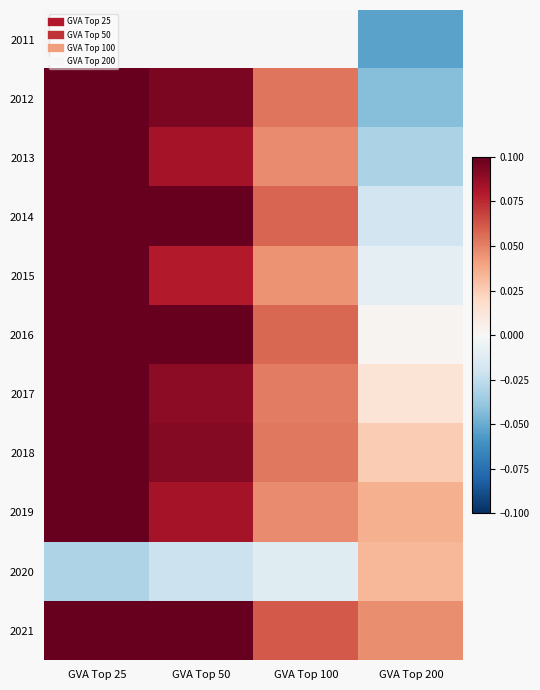

Reading left to right, what are all the values shown in this chart?

2011: GVA Top 25=0.0	GVA Top 50=0.0	GVA Top 100=0.0	GVA Top 200=-0.1
2012: GVA Top 25=0.1	GVA Top 50=0.1	GVA Top 100=0.1	GVA Top 200=-0.0
2013: GVA Top 25=0.1	GVA Top 50=0.1	GVA Top 100=0.0	GVA Top 200=-0.0
2014: GVA Top 25=0.1	GVA Top 50=0.1	GVA Top 100=0.1	GVA Top 200=-0.0
2015: GVA Top 25=0.1	GVA Top 50=0.1	GVA Top 100=0.0	GVA Top 200=-0.0
2016: GVA Top 25=0.1	GVA Top 50=0.1	GVA Top 100=0.1	GVA Top 200=0.0
2017: GVA Top 25=0.1	GVA Top 50=0.1	GVA Top 100=0.1	GVA Top 200=0.0
2018: GVA Top 25=0.1	GVA Top 50=0.1	GVA Top 100=0.1	GVA Top 200=0.0
2019: GVA Top 25=0.1	GVA Top 50=0.1	GVA Top 100=0.0	GVA Top 200=0.0
2020: GVA Top 25=-0.0	GVA Top 50=-0.0	GVA Top 100=-0.0	GVA Top 200=0.0
2021: GVA Top 25=0.1	GVA Top 50=0.1	GVA Top 100=0.1	GVA Top 200=0.0